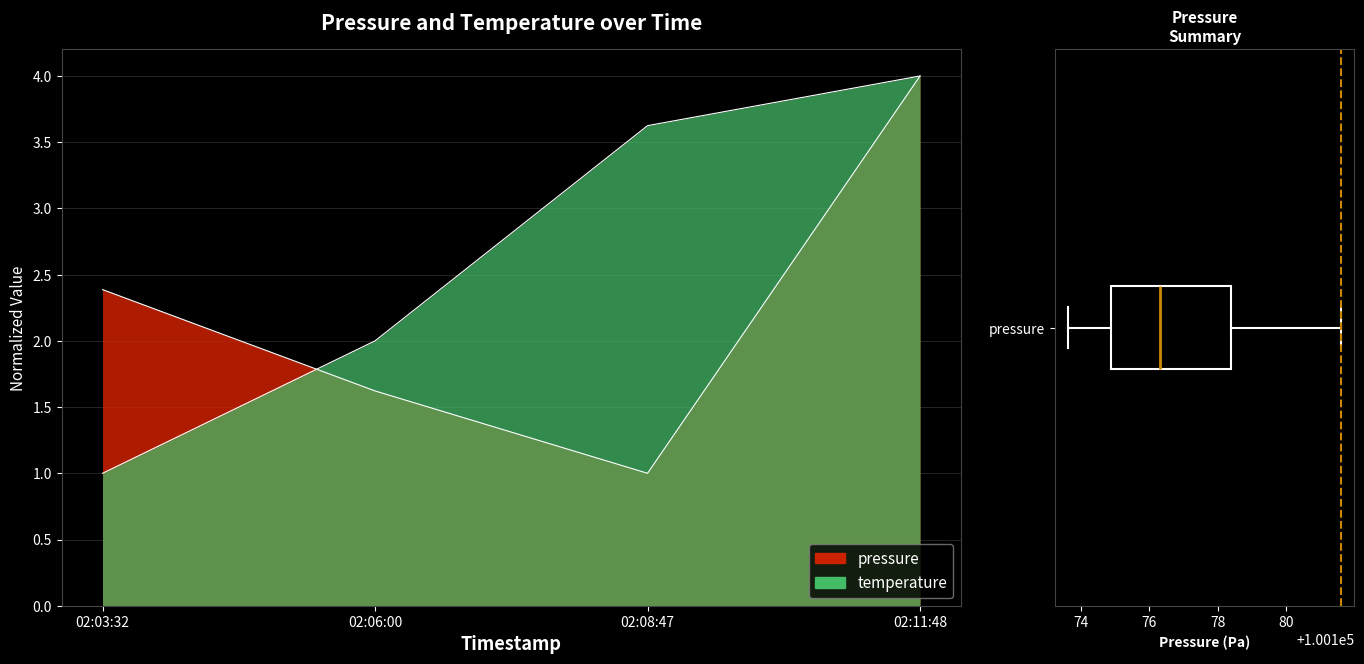

Does the chart have visible grid lines?

Yes